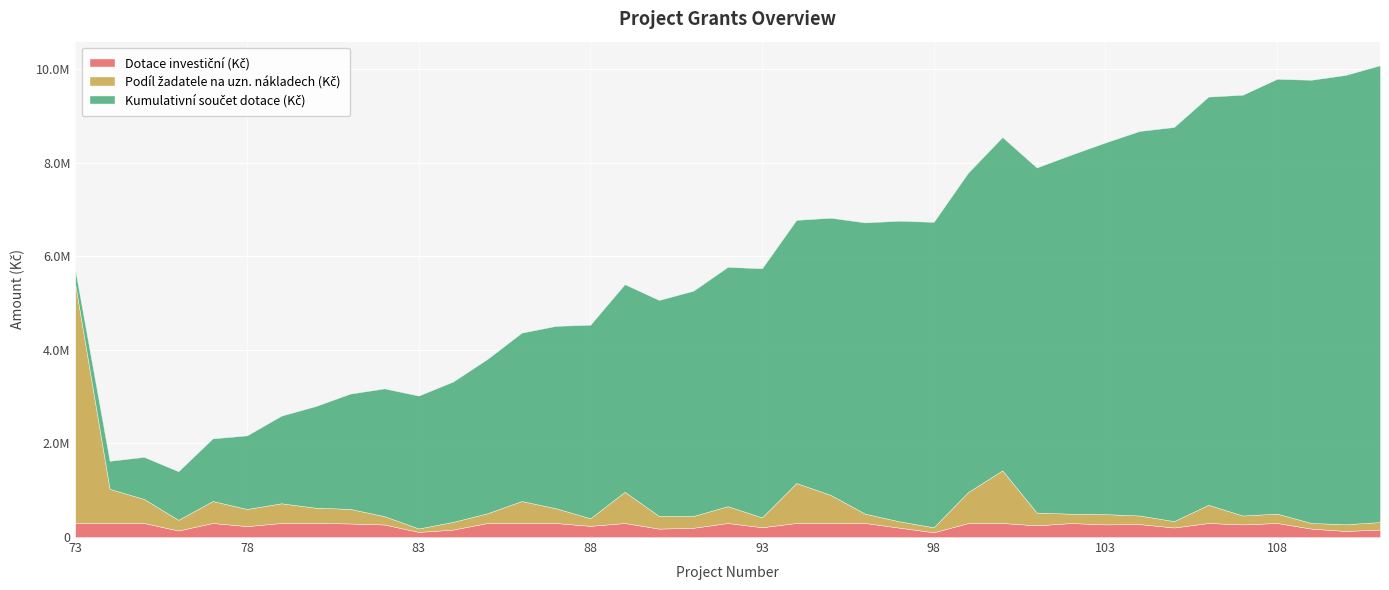

Is the value of Dotace investiční (Kč) at 109 greater than the value of Podíl žadatele na uzn. nákladech (Kč) at 77?

No